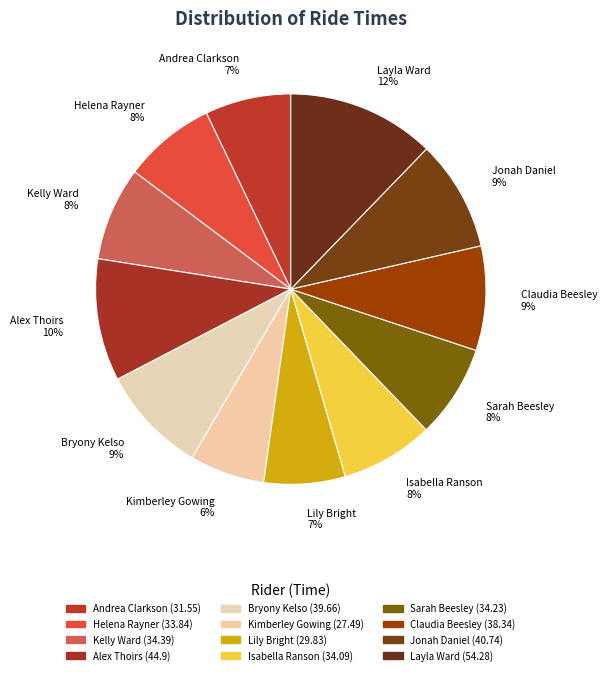

How many slices are in this pie chart?

12